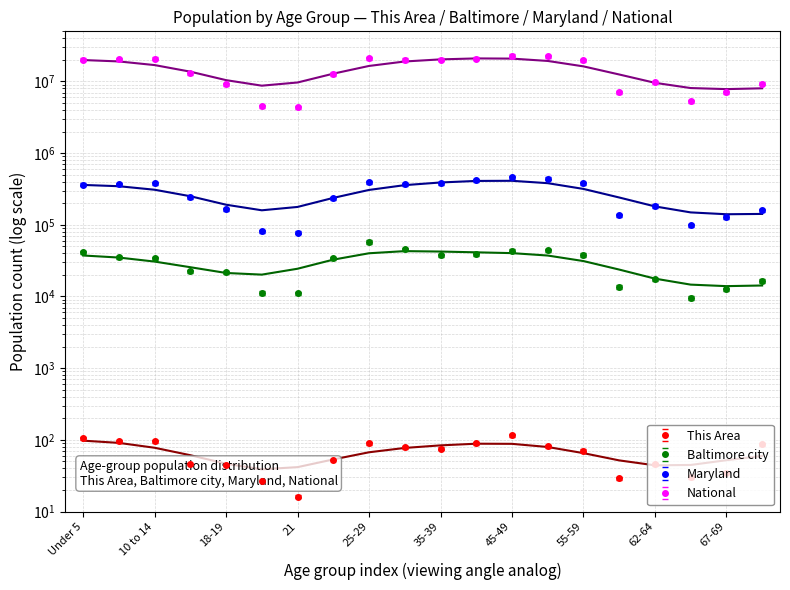

True or false: Baltimore city and This Area intersect in this chart.

False